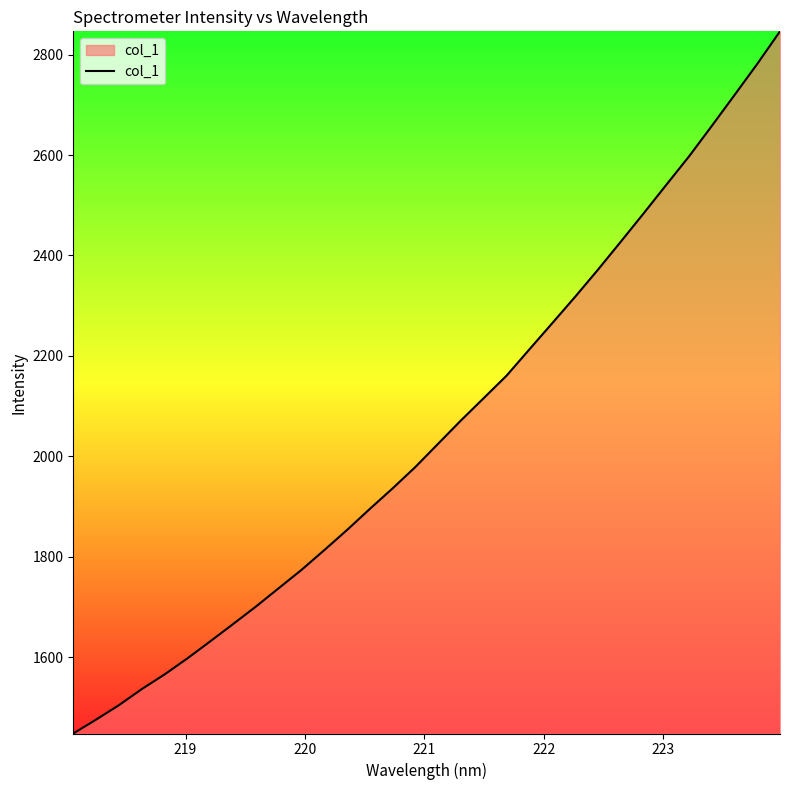

What is the greatest value displayed?

2846.4